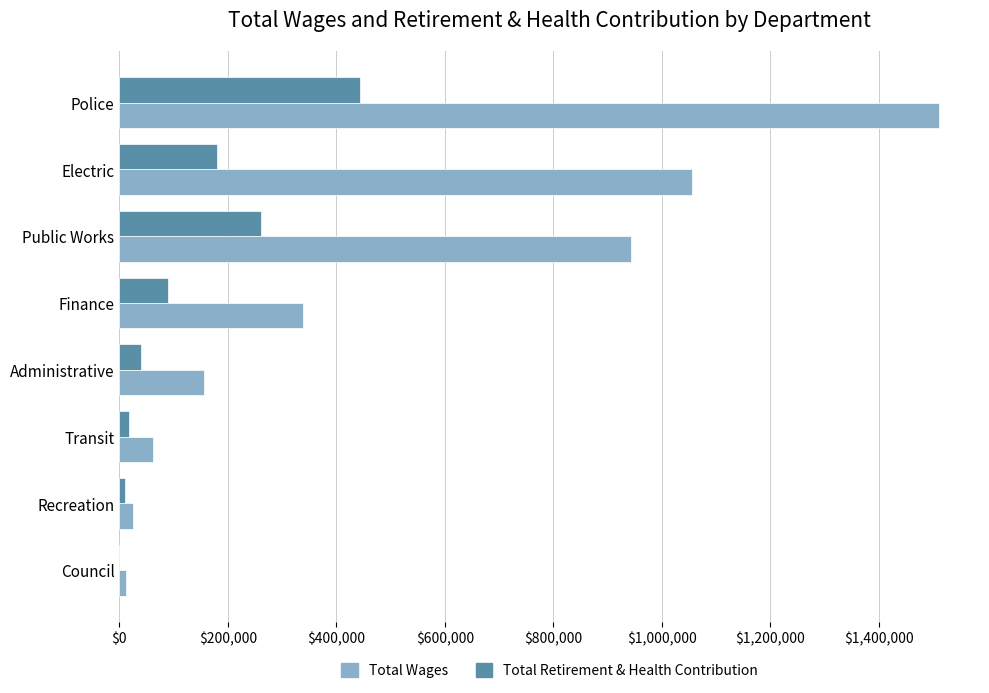

How many categories are shown in the chart?

8